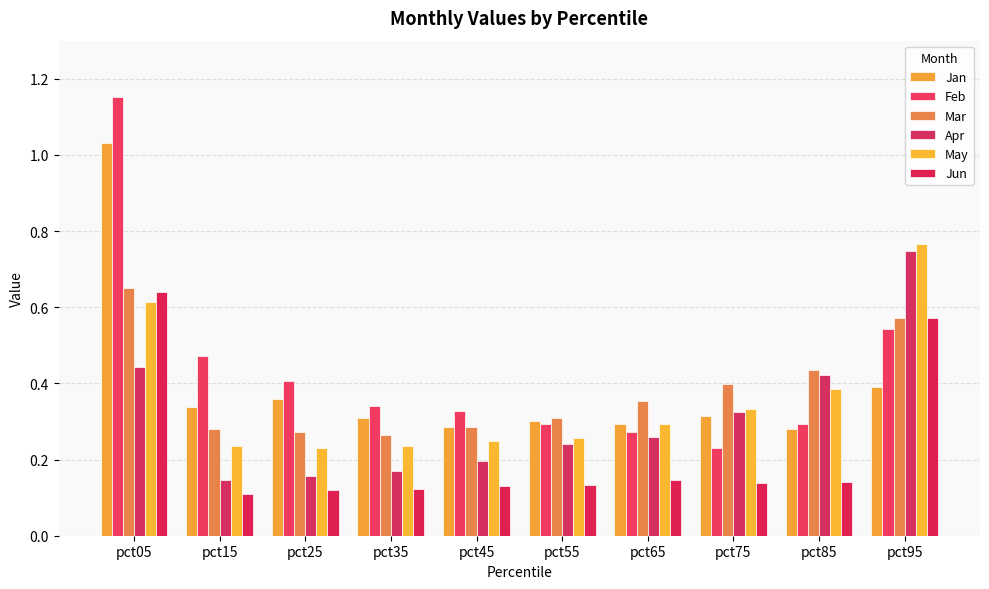

Does the chart contain any negative values?

No